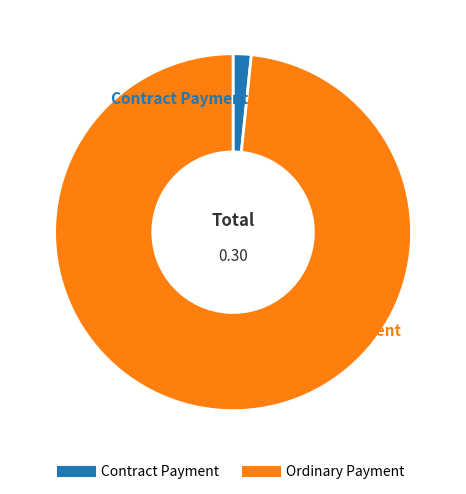

How many segments does this pie chart have?

2